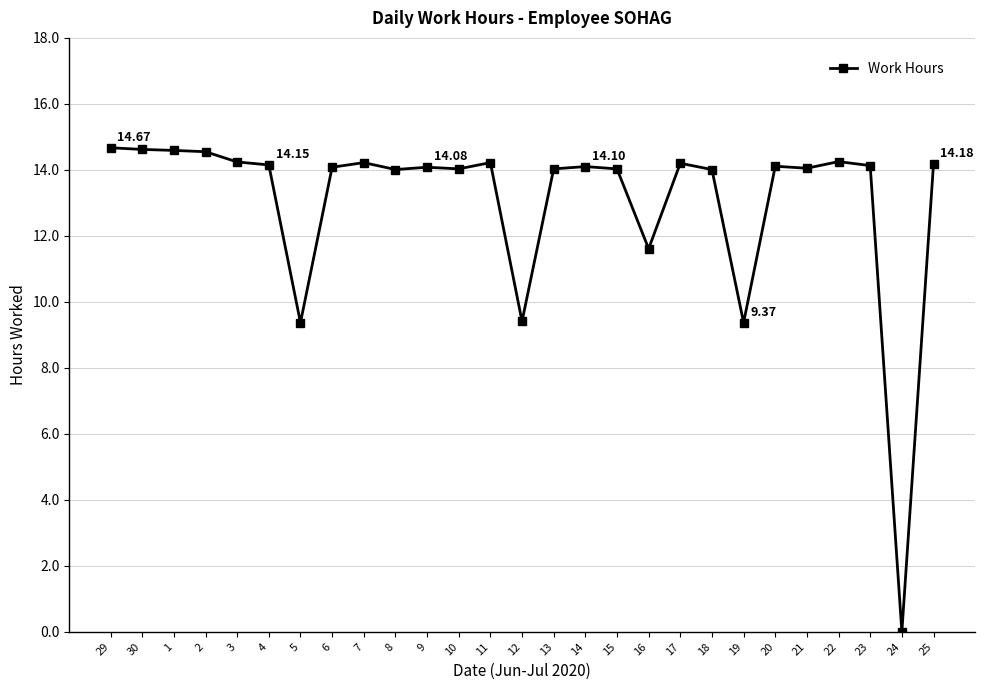

Between 15 and 29, which is larger?

29